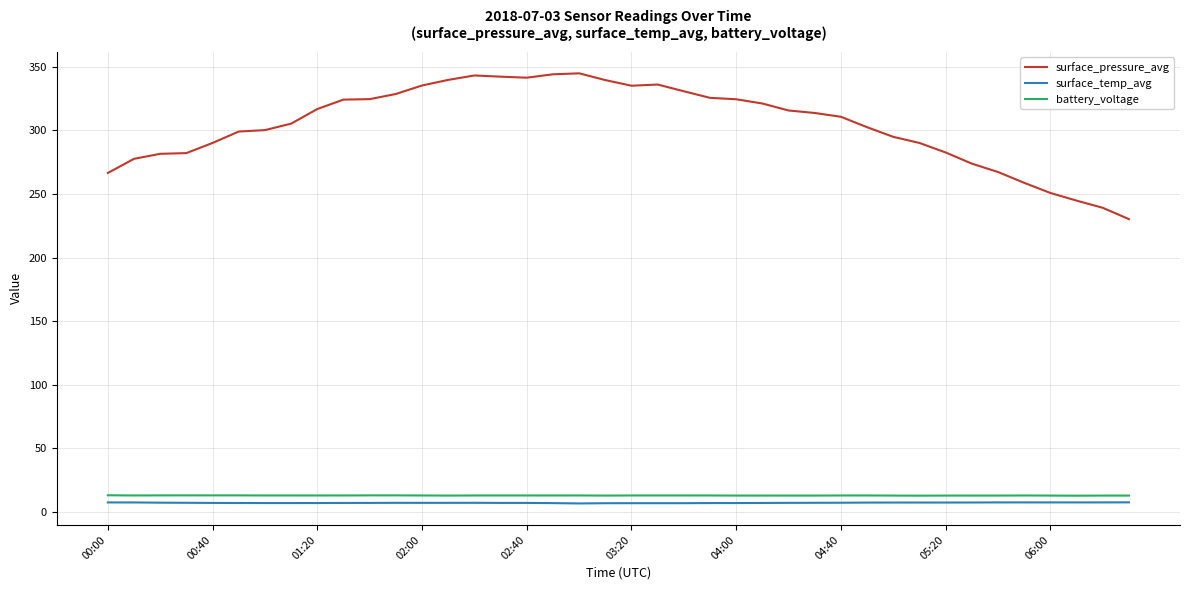

What is the minimum value for surface_pressure_avg?

230.1